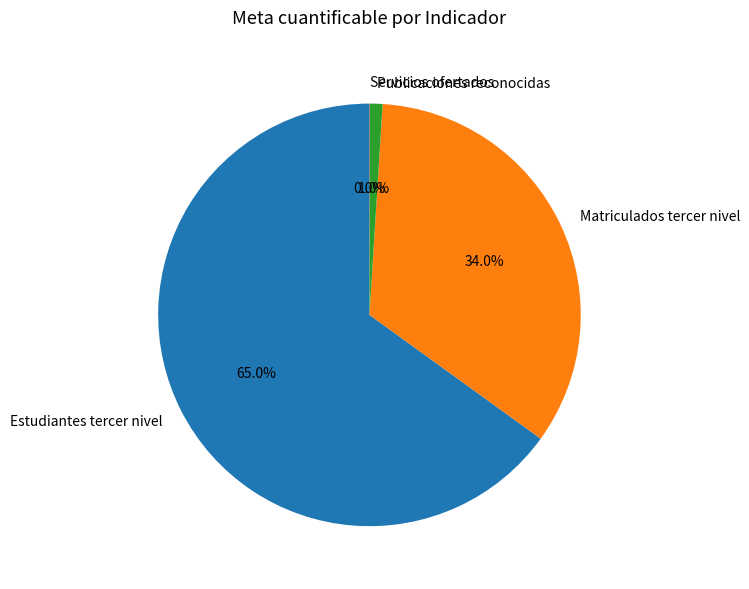

What percentage is the Estudiantes tercer nivel slice, to the nearest percent?

65%